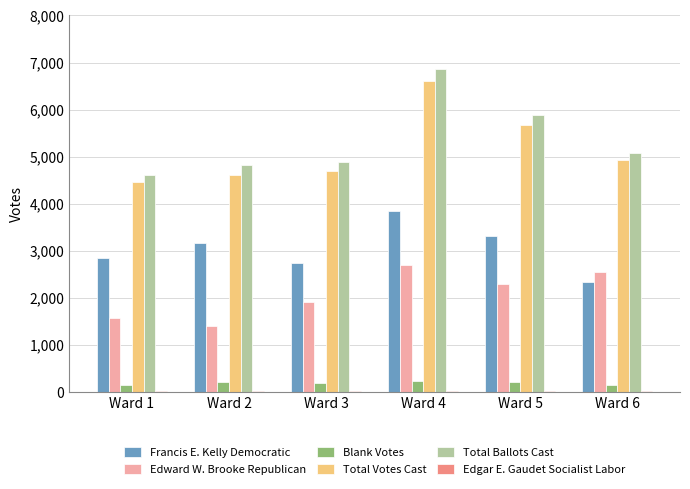

What is the sum of all Edward W. Brooke Republican values?

12442